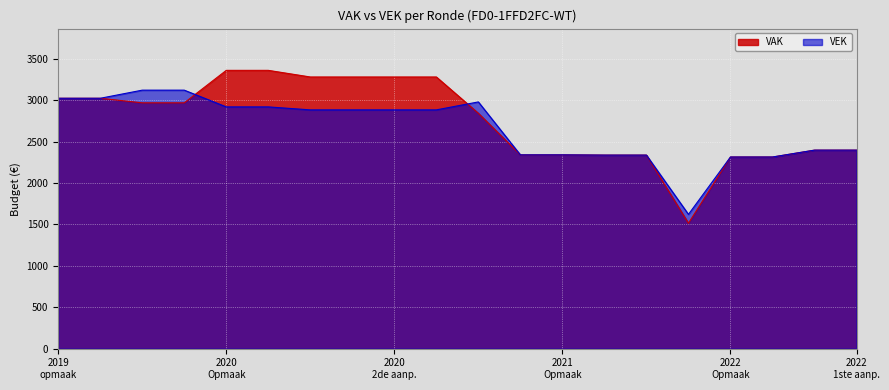

True or false: VEK has a value of 3120 at 2019 1ste aanpassing - goedgekeurd.

True